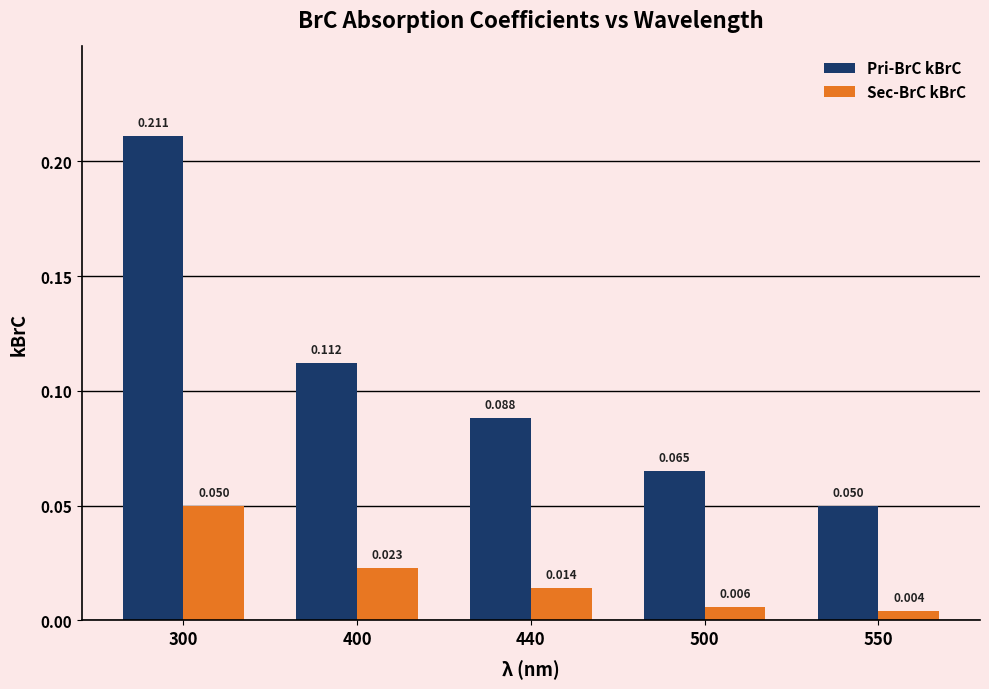

List the series in order of their overall mean, highest first.

Pri-BrC kBrC, Sec-BrC kBrC